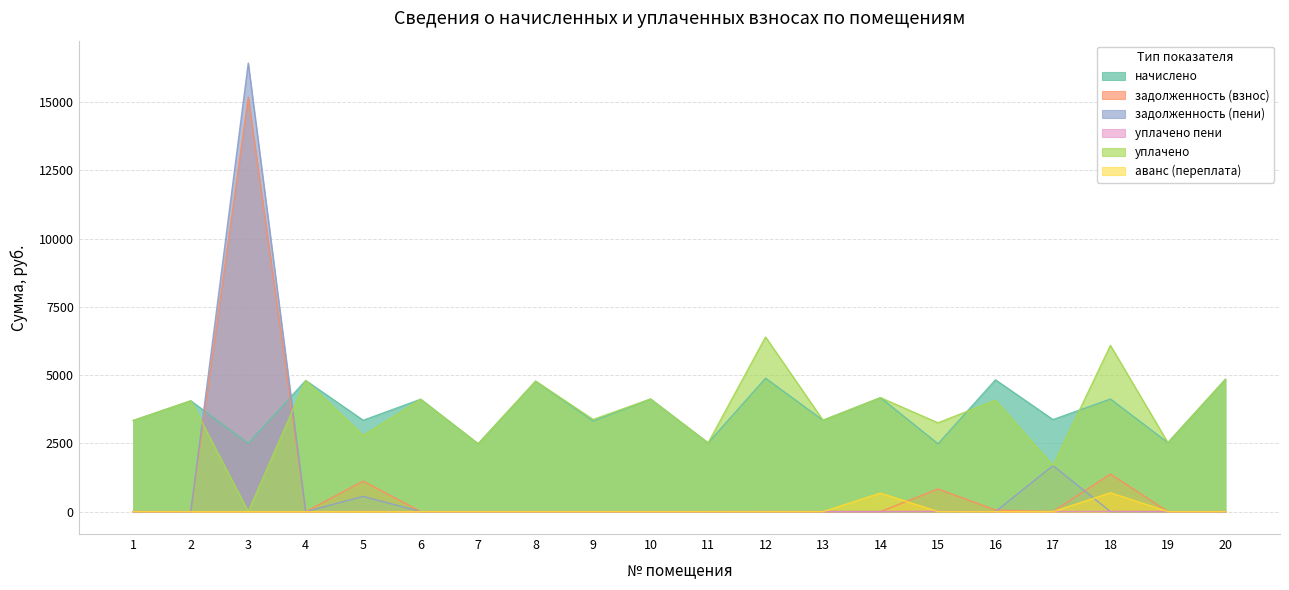

Does the chart display data point markers on the line(s)?

No